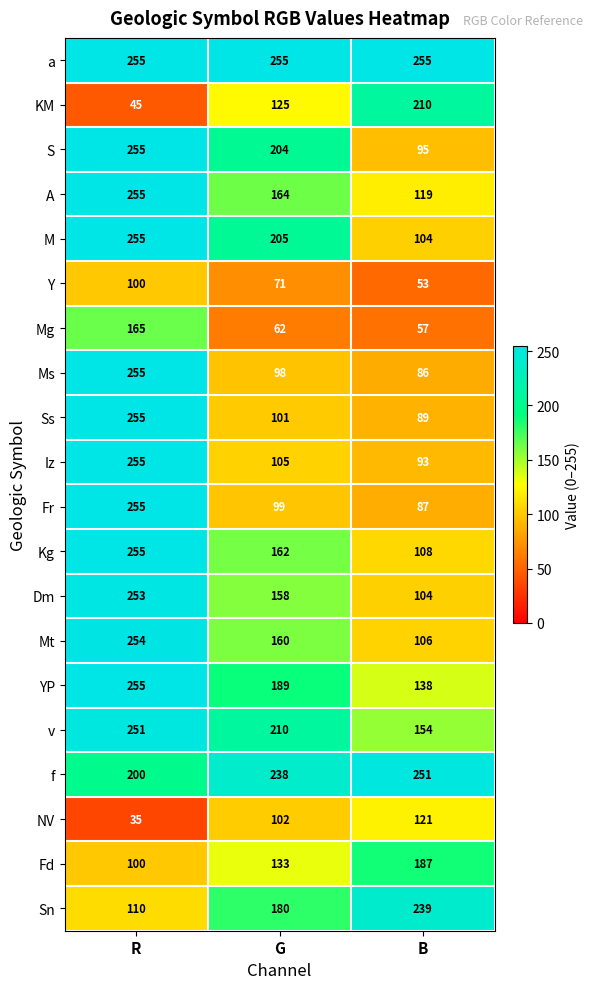

What is the difference between the highest and lowest values at G?

193